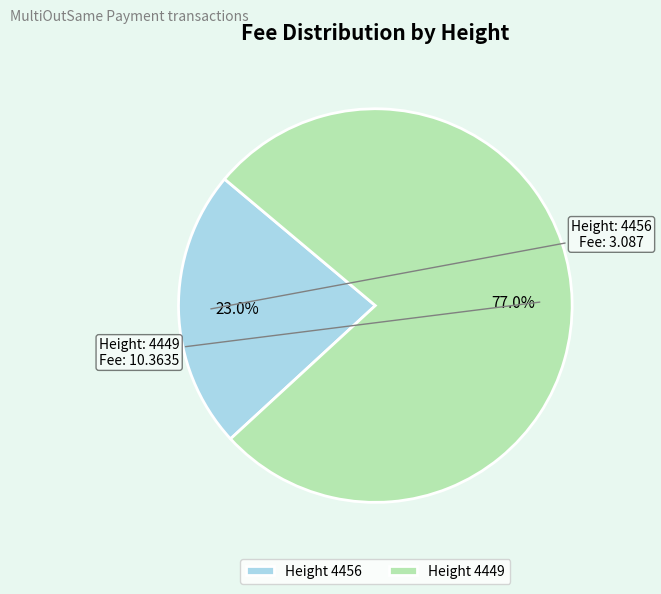

Count the number of slices in the pie.

2